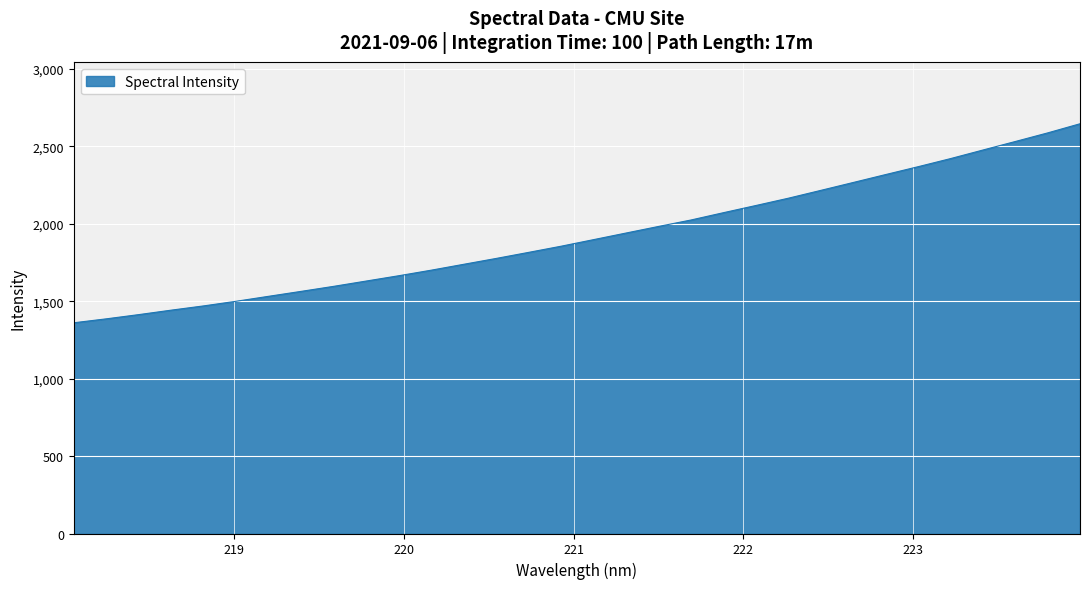

What is the difference between the maximum and minimum values?

1285.3